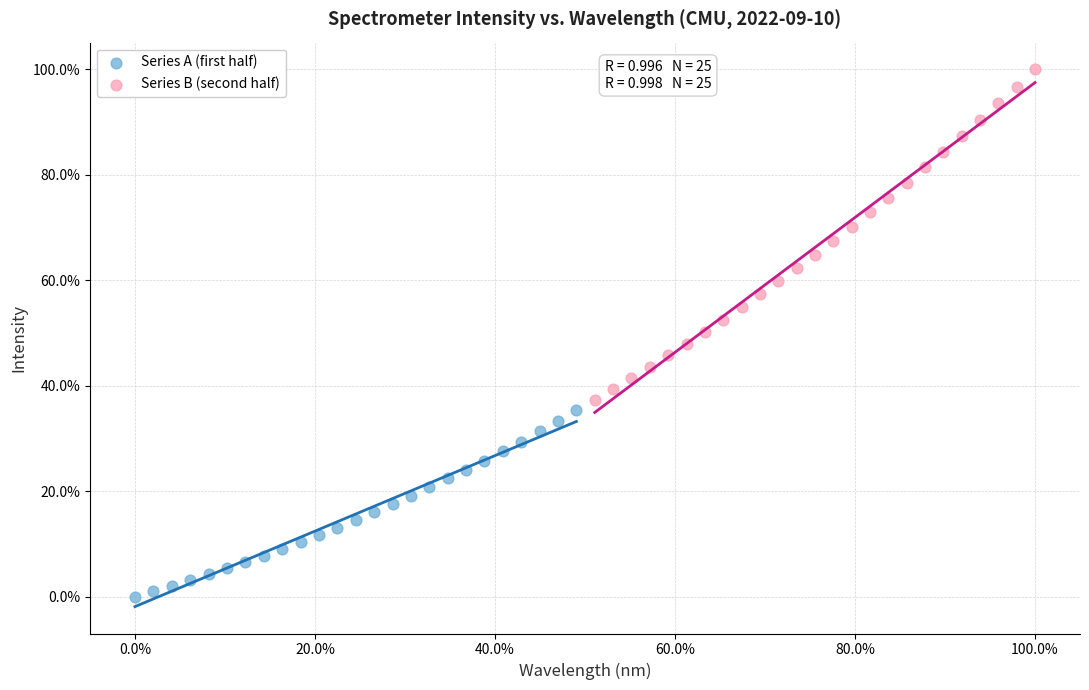

Which series has the largest Y range (max minus min)?

Series B (second half)